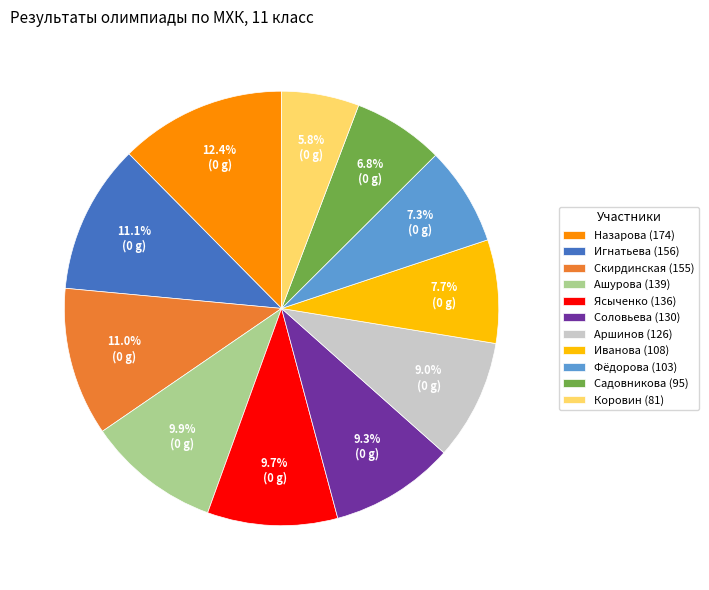

What percentage is NOT represented by Скирдинская?

89.0%